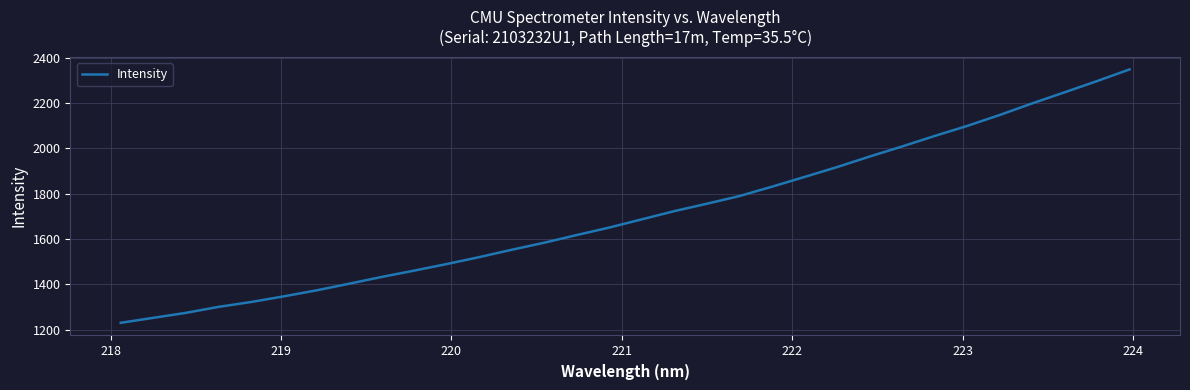

What is the average value?

1710.2